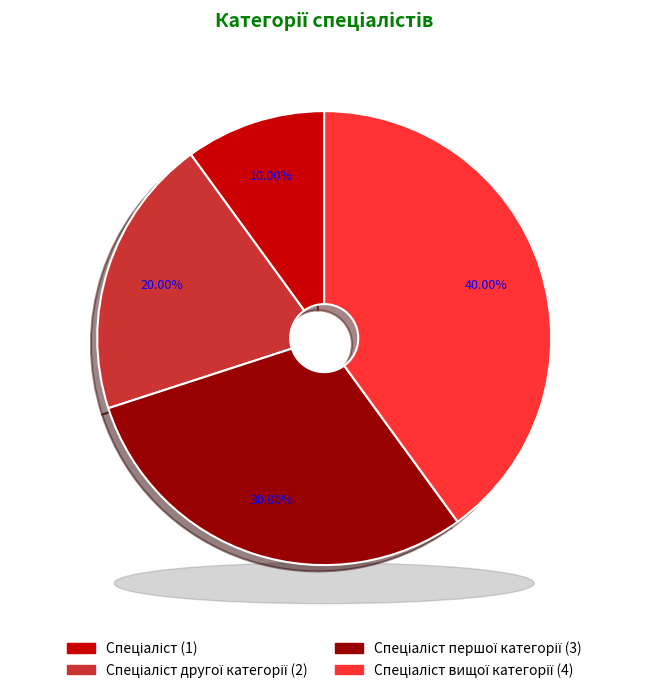

Approximately how many times larger is the value at Спеціаліст вищої категорії compared to Спеціаліст?

4.0